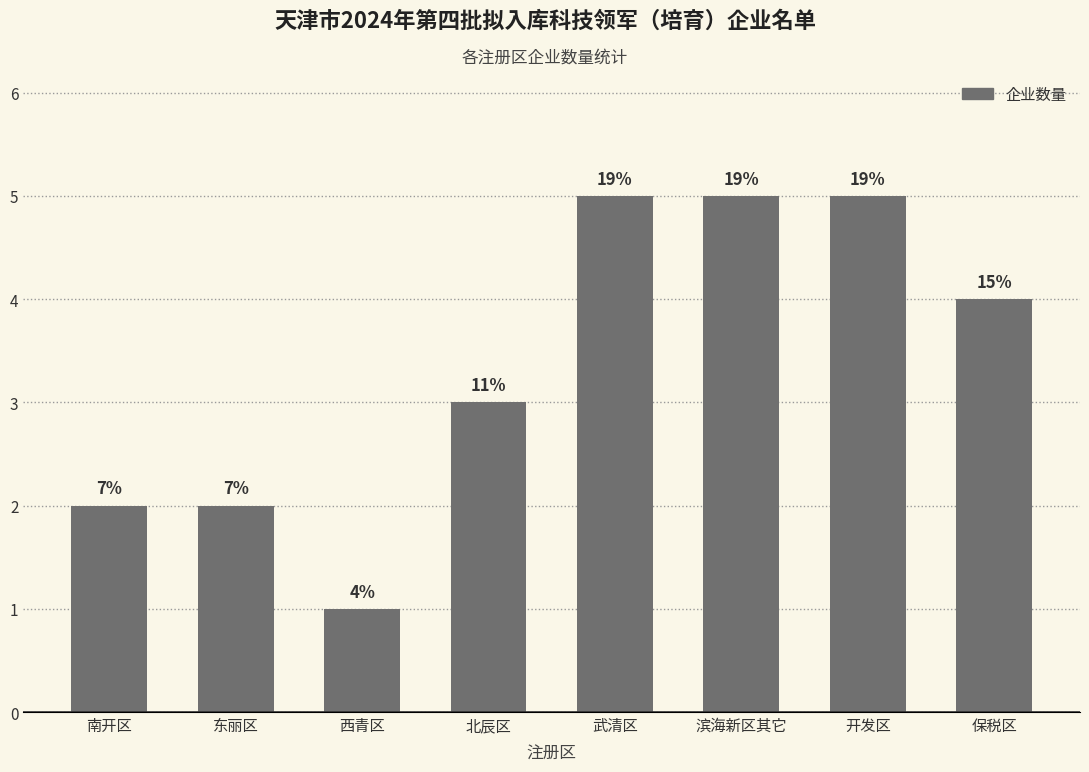

Are the bars horizontal?

No